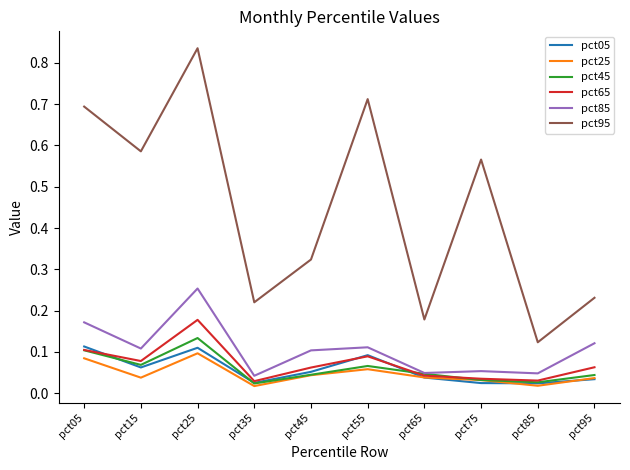

Does the chart display data point markers on the line(s)?

No